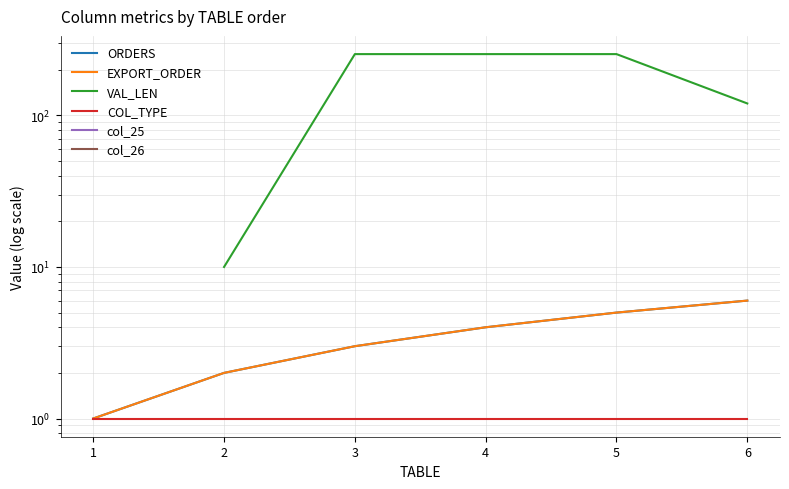

True or false: col_25 and VAL_LEN intersect in this chart.

False